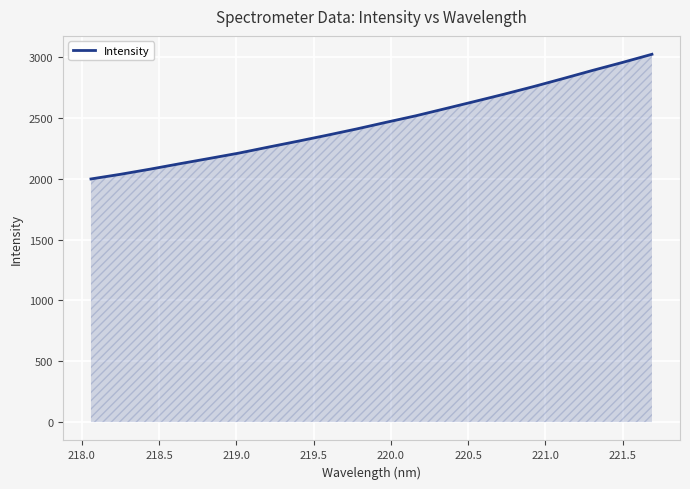

What is the greatest value displayed?

3023.0